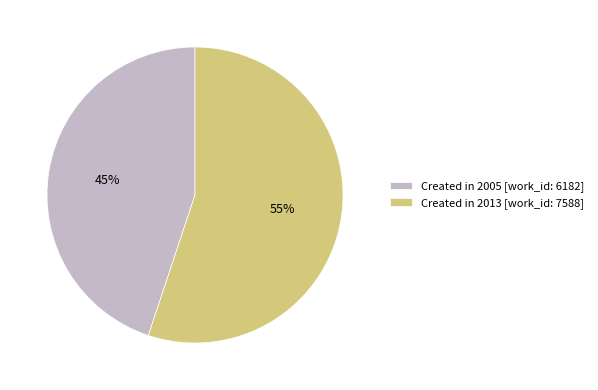

Which slice is the smallest?

Created in 2005 [work_id: 6182]